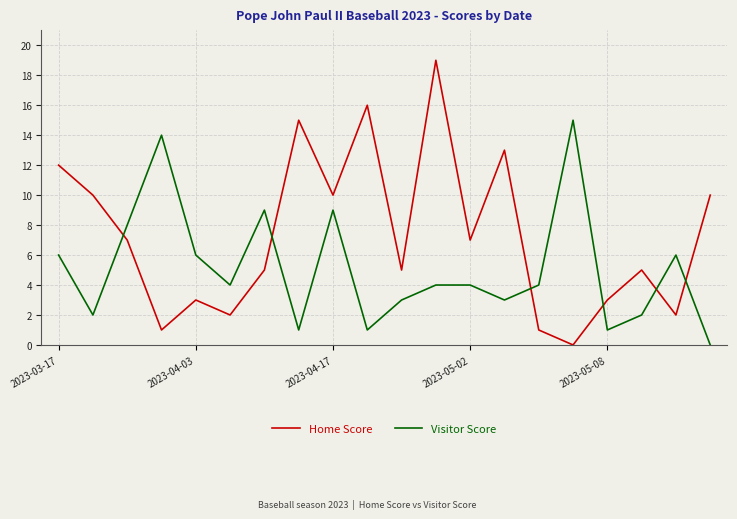

Which series has the largest total across all categories?

Home Score